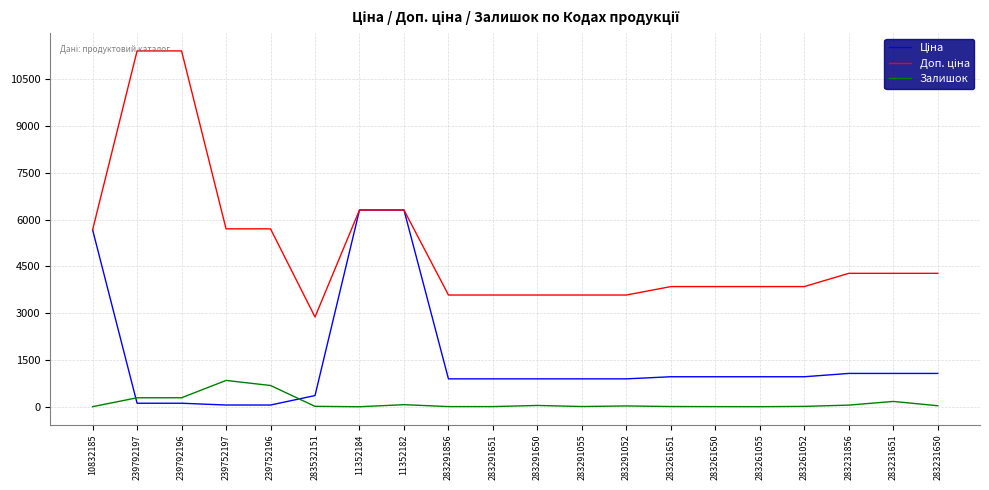

Where is the first local minimum for Залишок?

11352184